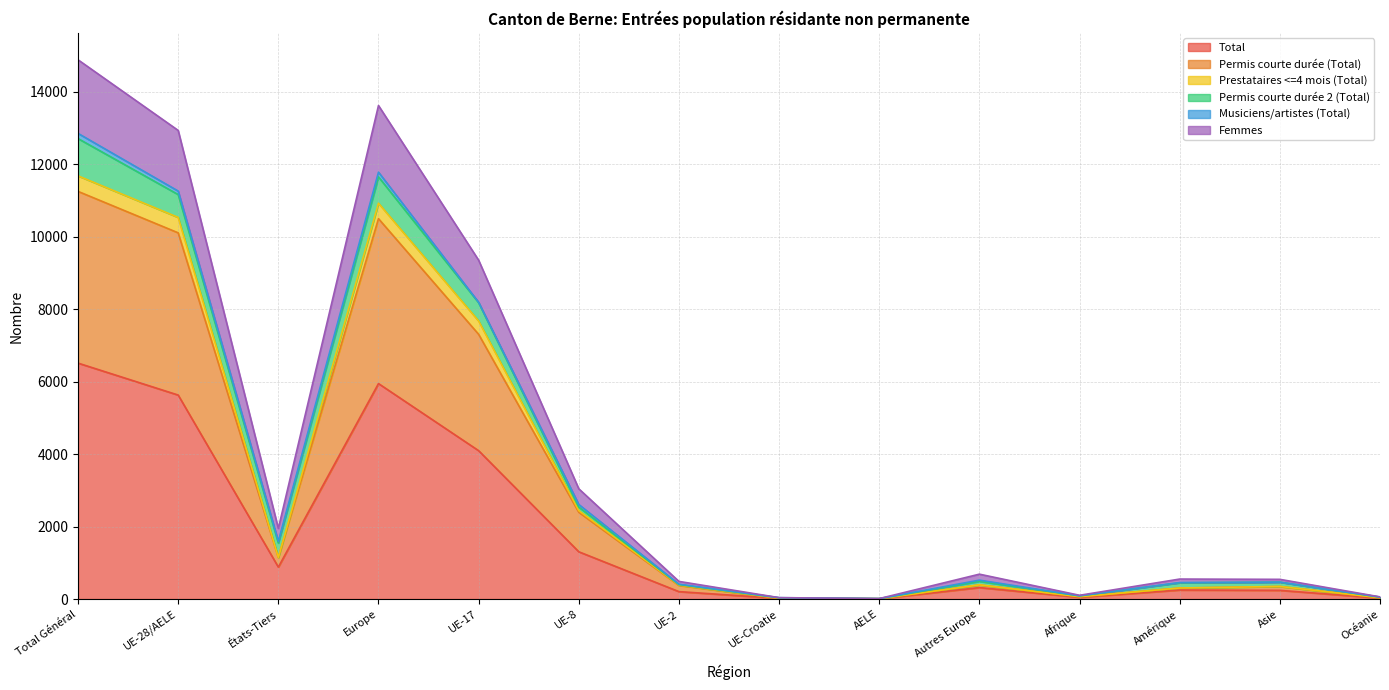

How many lines are shown in the chart?

6